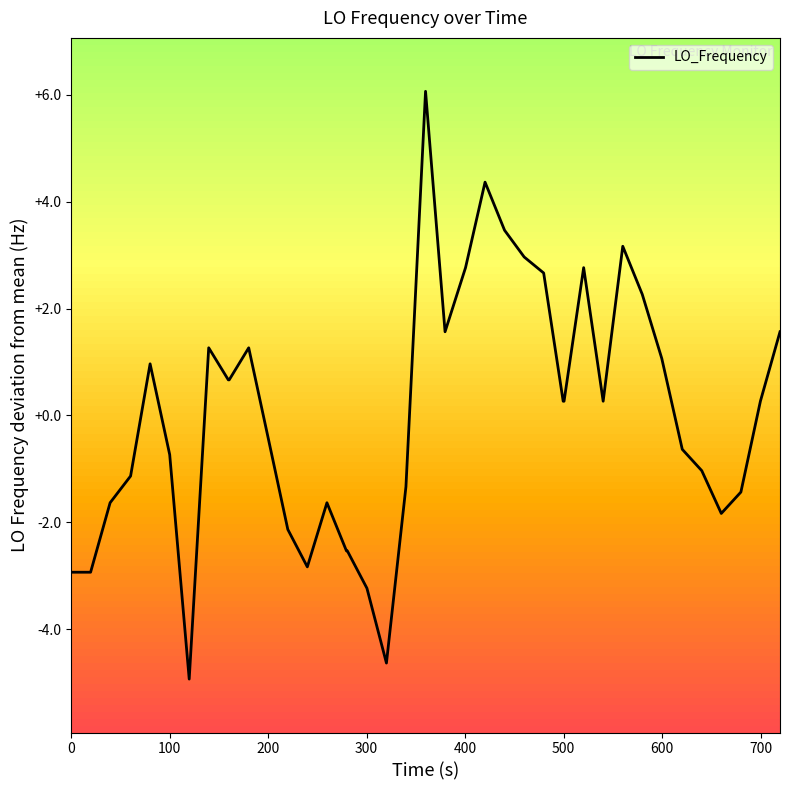

How many values are below zero?

19